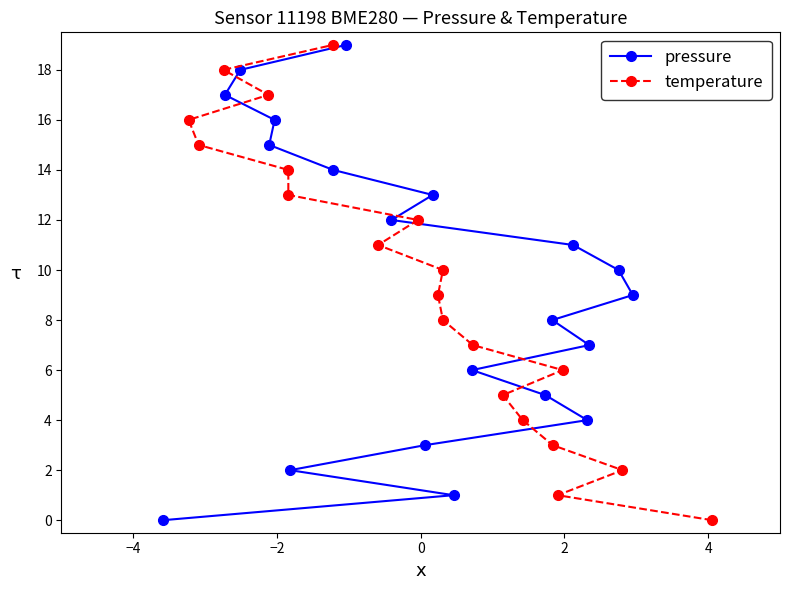

Is this an area chart (filled region under the line)?

No